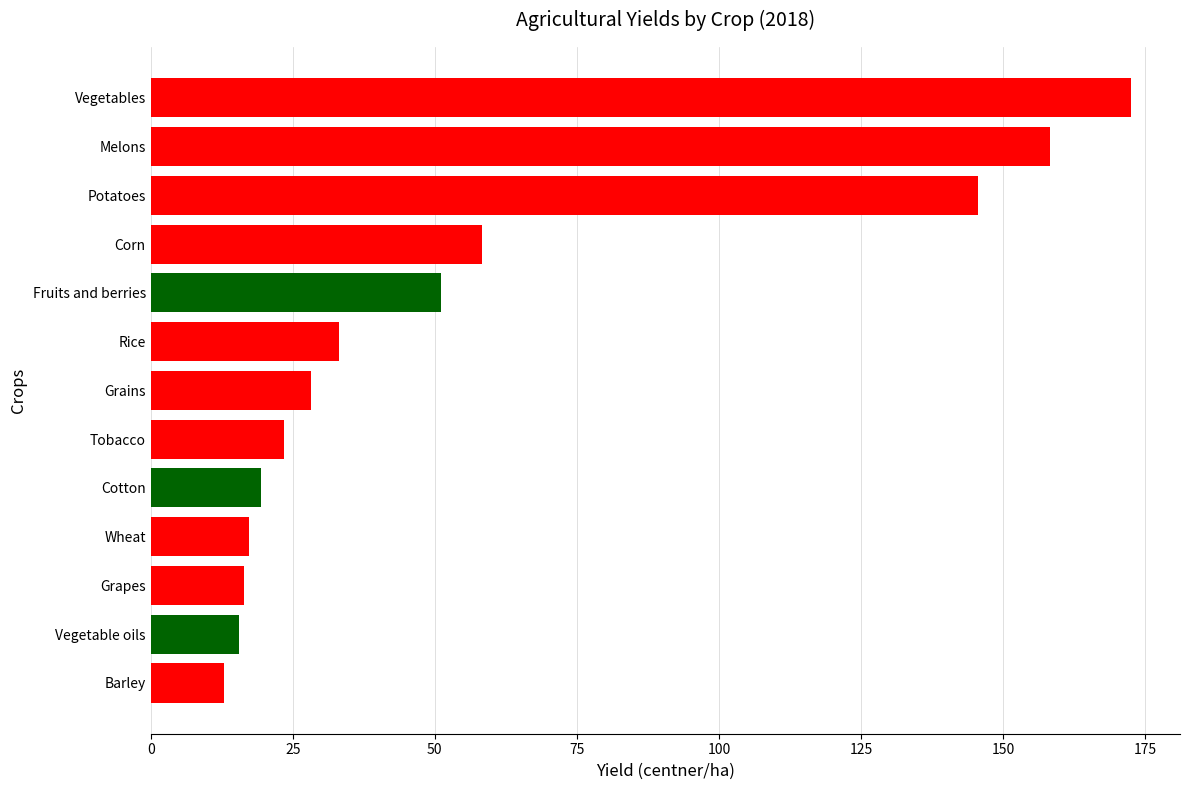

What is the difference between the maximum and minimum values in the values series?

159.6